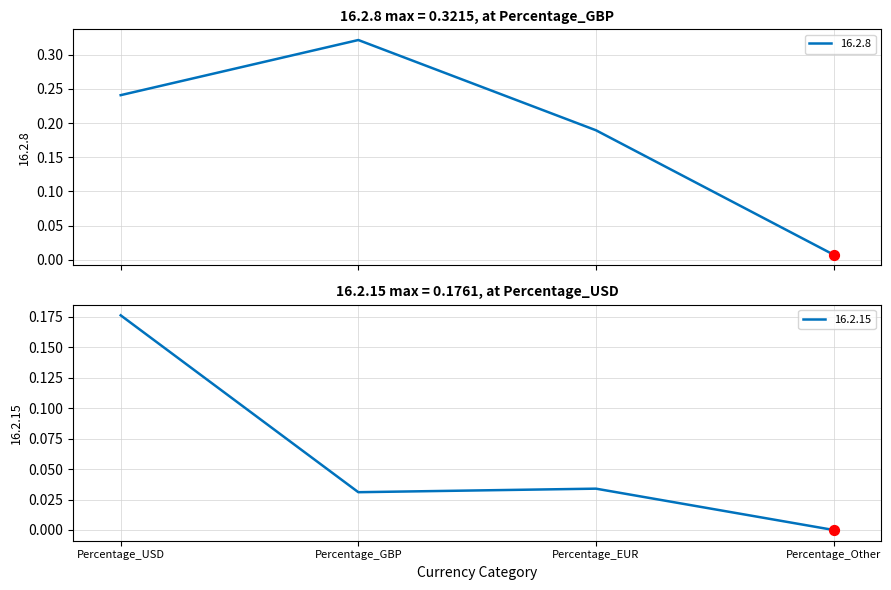

Which series has the largest total across all categories?

16.2.8